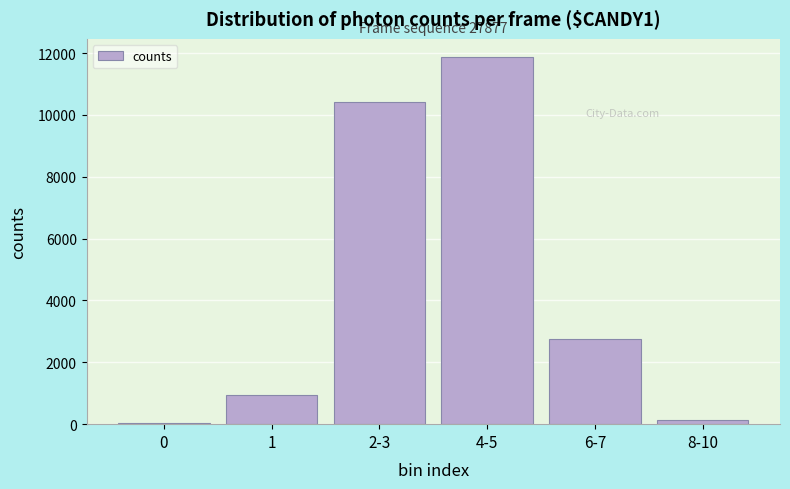

Reading left to right, list all the values displayed in this chart.

0=31	1=953	2-3=10419	4-5=11866	6-7=2757	8-10=144